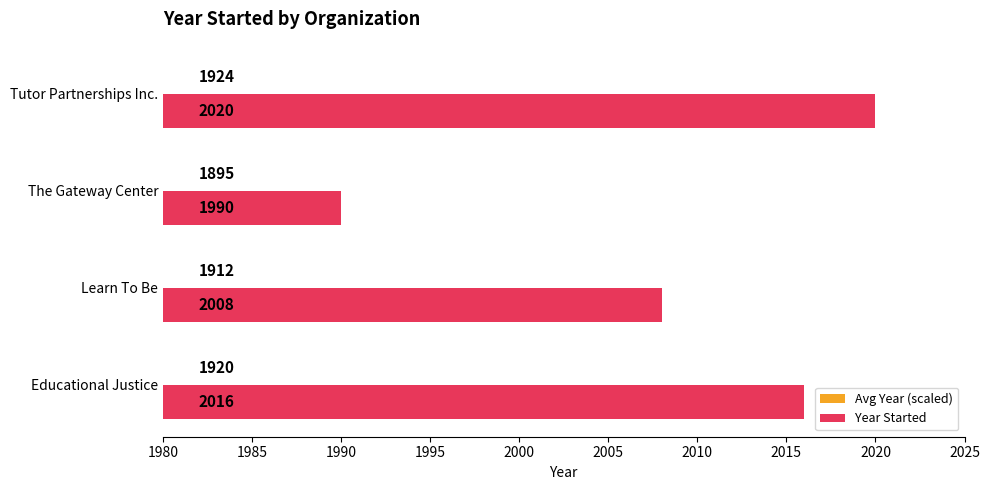

The Year Started series shows 946.0 at Tutor Partnerships Inc.. True or false?

False